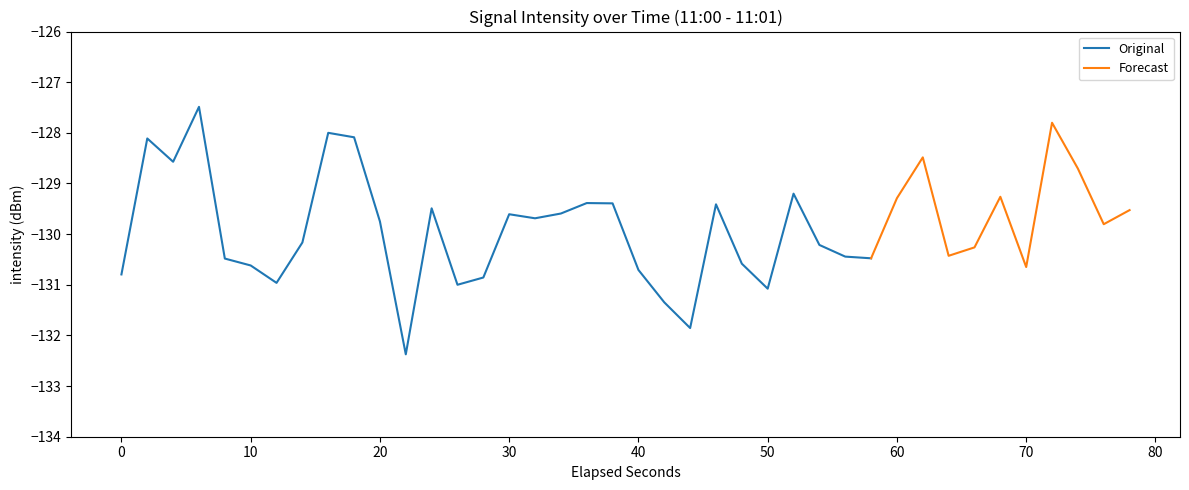

Reading left to right, list all the values displayed in this chart.

-130.8	-128.1	-128.6	-127.5	-130.5	-130.6	-131.0	-130.2	-128.0	-128.1	-129.8	-132.4	-129.5	-131.0	-130.9	-129.6	-129.7	-129.6	-129.4	-129.4	-130.7	-131.3	-131.9	-129.4	-130.6	-131.1	-129.2	-130.2	-130.4	-130.5	-129.3	-128.5	-130.4	-130.3	-129.3	-130.6	-127.8	-128.7	-129.8	-129.5